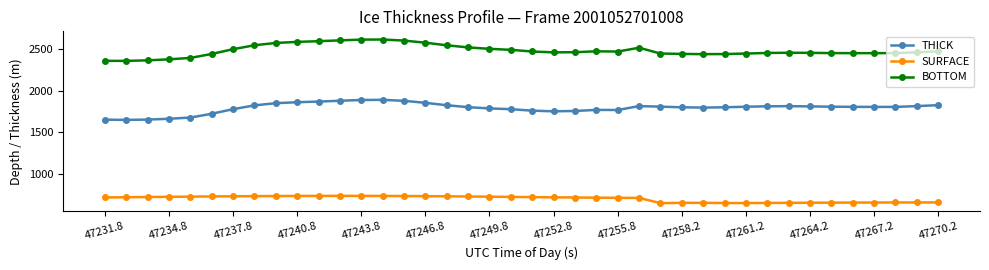

What is the average value of the SURFACE series?

694.4